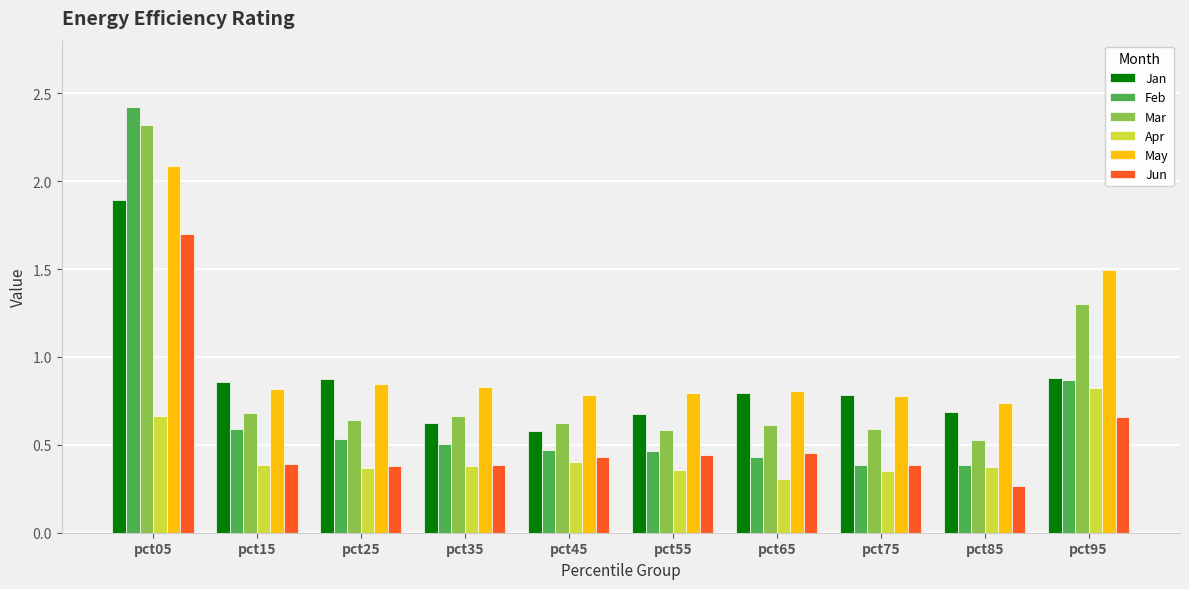

The Jun series shows 0.2 at pct75. True or false?

False